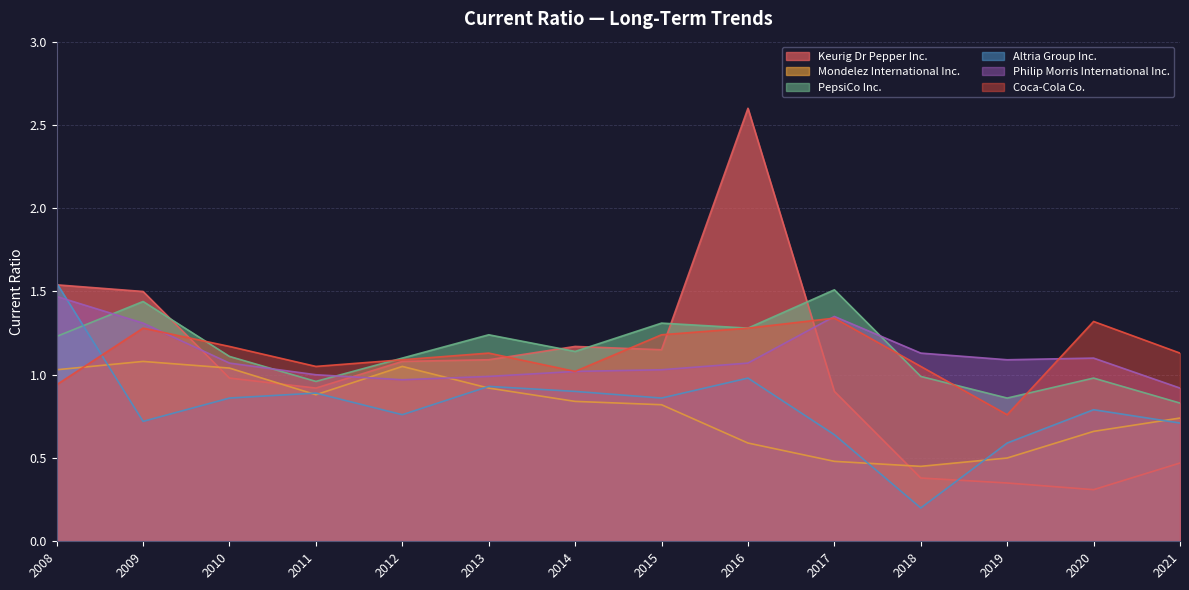

Rank the series at 2020 from lowest to highest value.

Keurig Dr Pepper Inc., Mondelez International Inc., Altria Group Inc., PepsiCo Inc., Philip Morris International Inc., Coca-Cola Co.